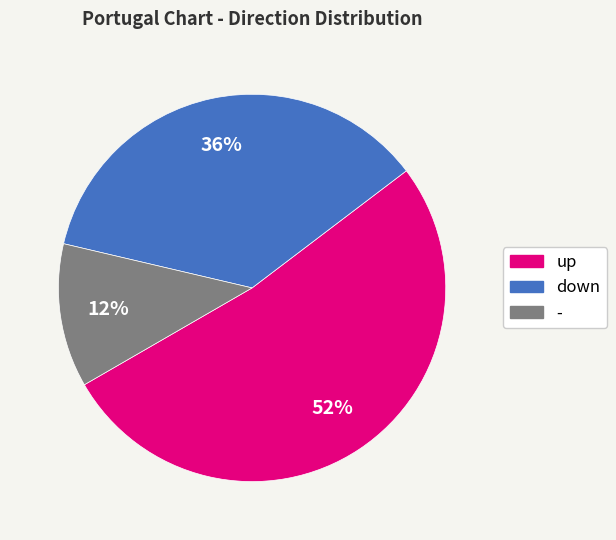

What is the smallest slice in the pie chart?

-